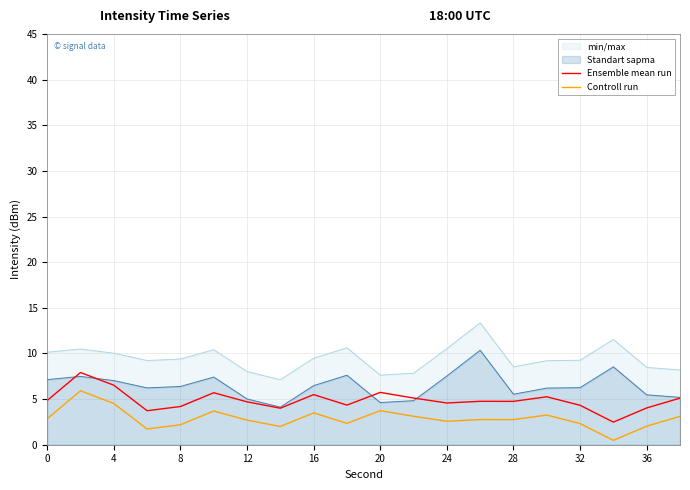

What is the difference between the maximum and second lowest values in the Ensemble mean run series?

4.2